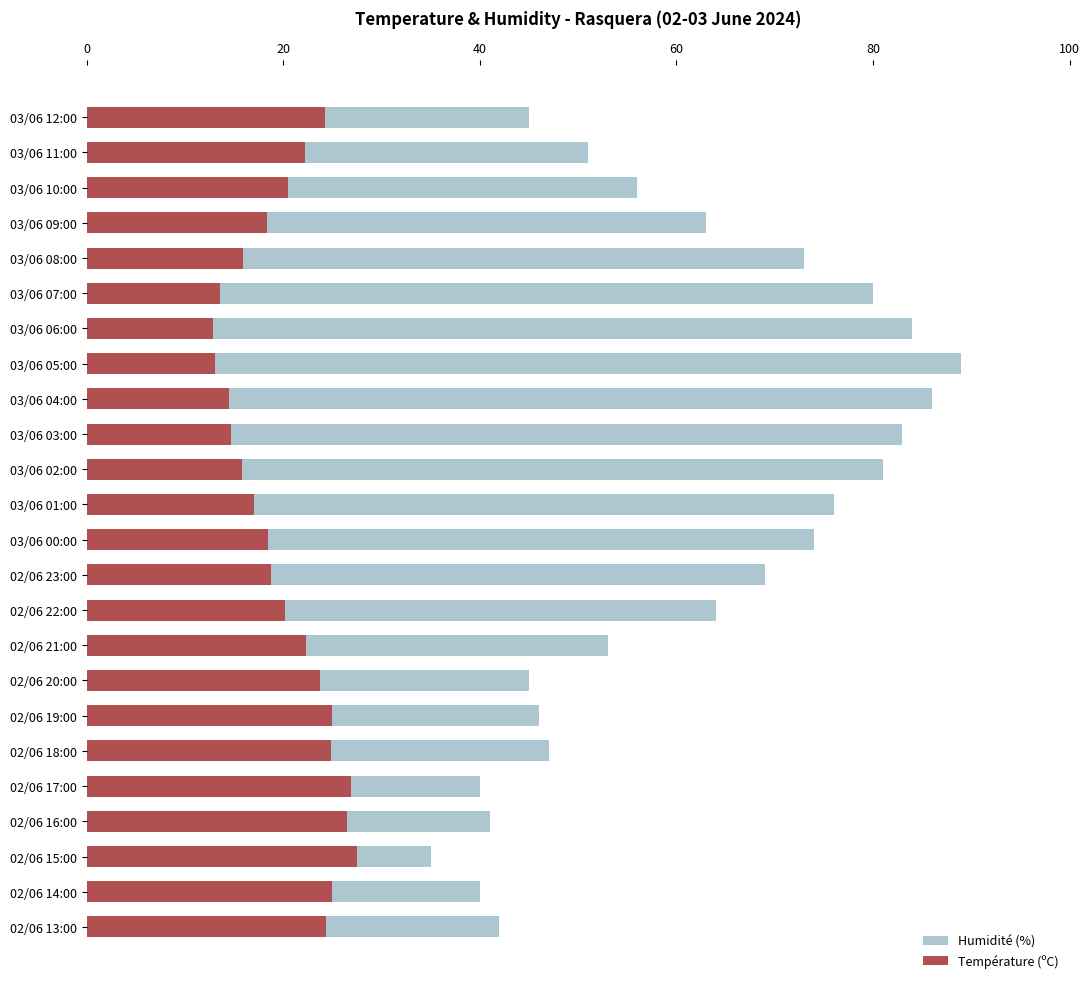

Between 03/06 07:00 and 02/06 22:00, which series saw the biggest shift?

Humidité (%)